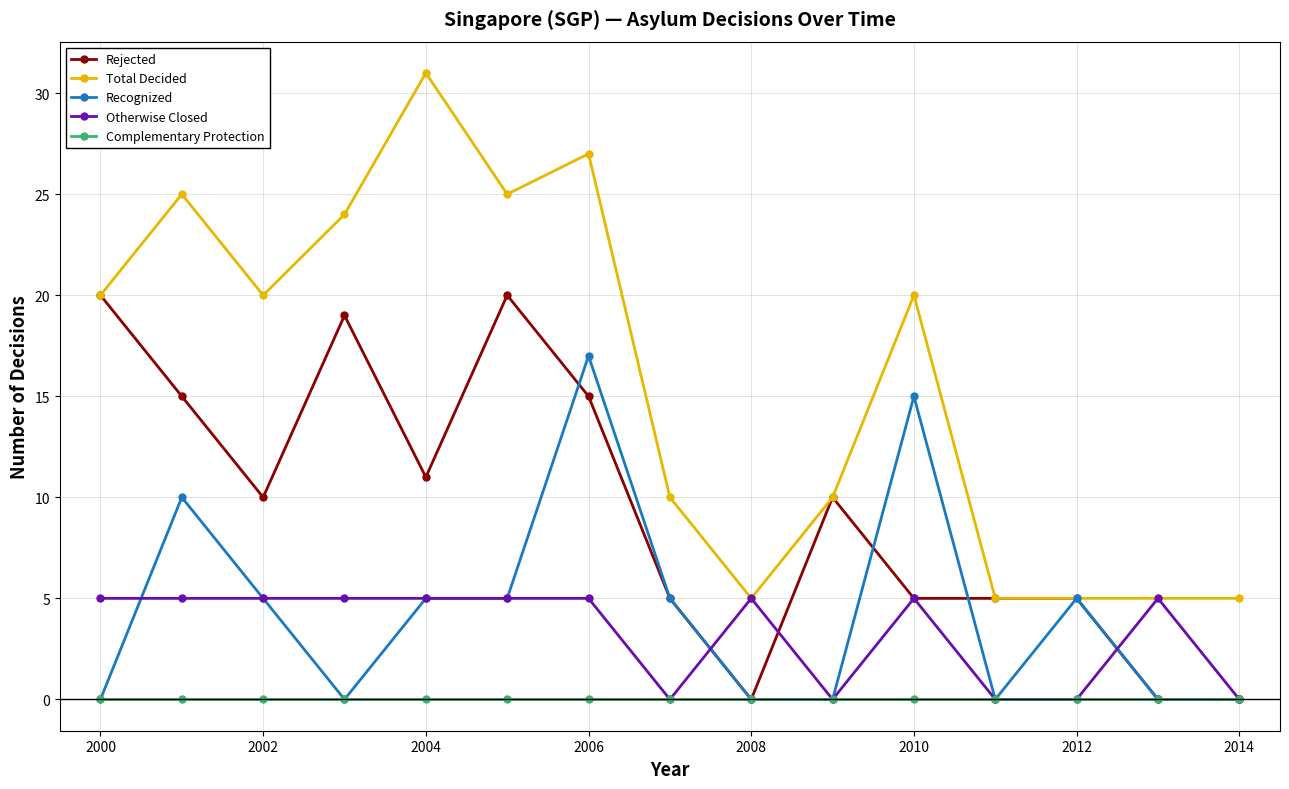

Which series has the largest range (max minus min)?

Total Decided